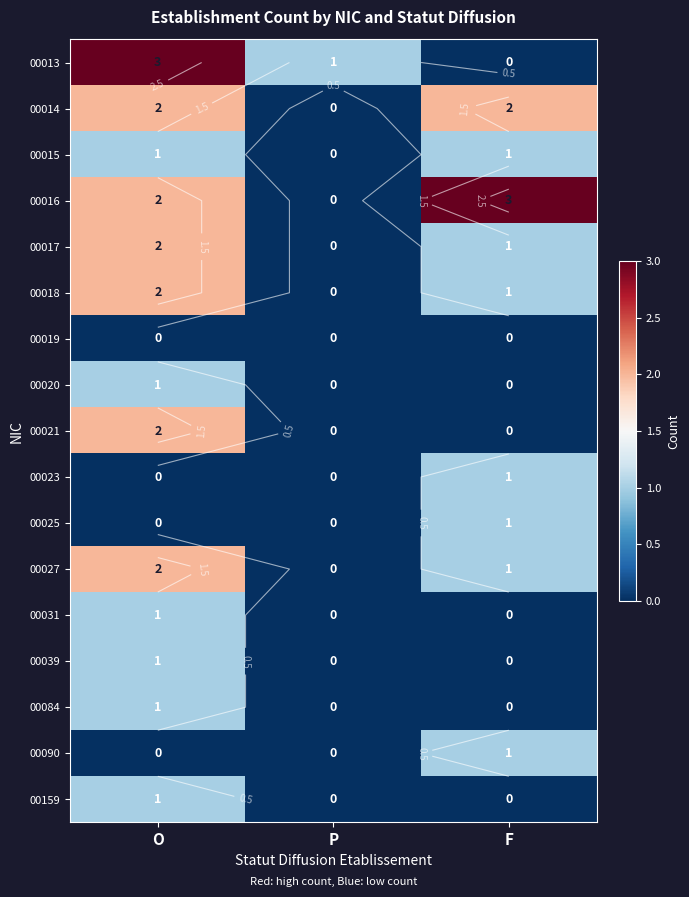

At which category is the sum across all series the highest?

O